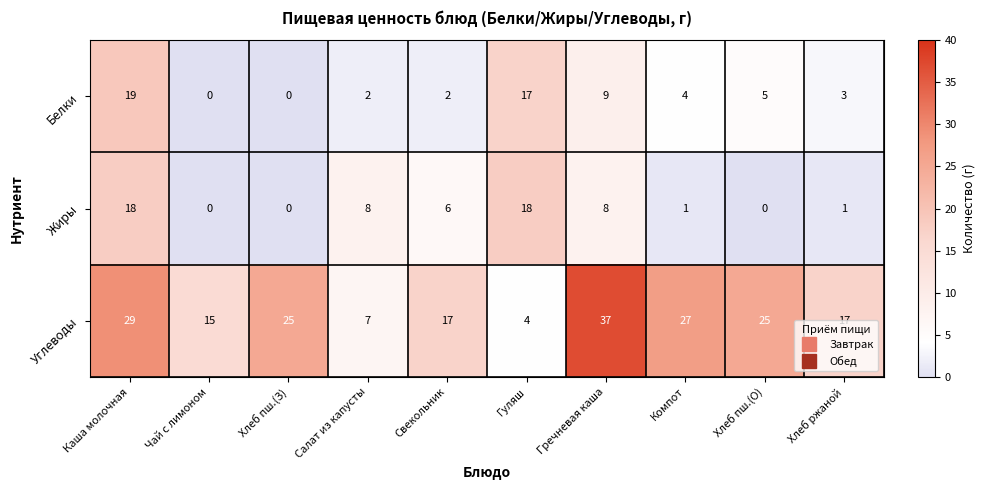

How many data points does each series have?

10